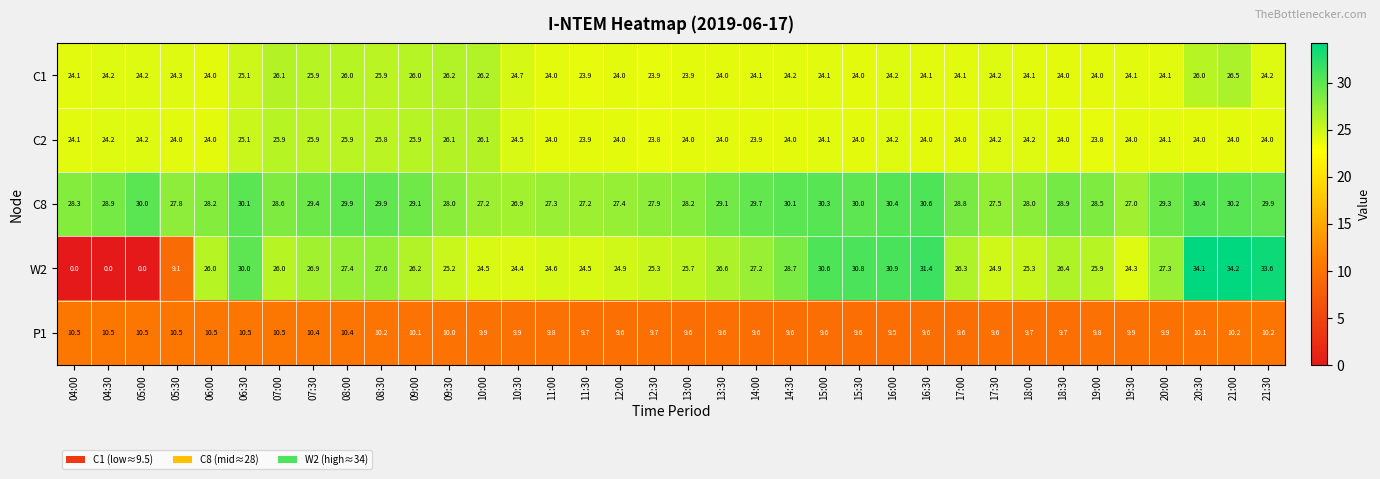

Rank the series at 19:30 from lowest to highest value.

P1, C2, C1, W2, C8